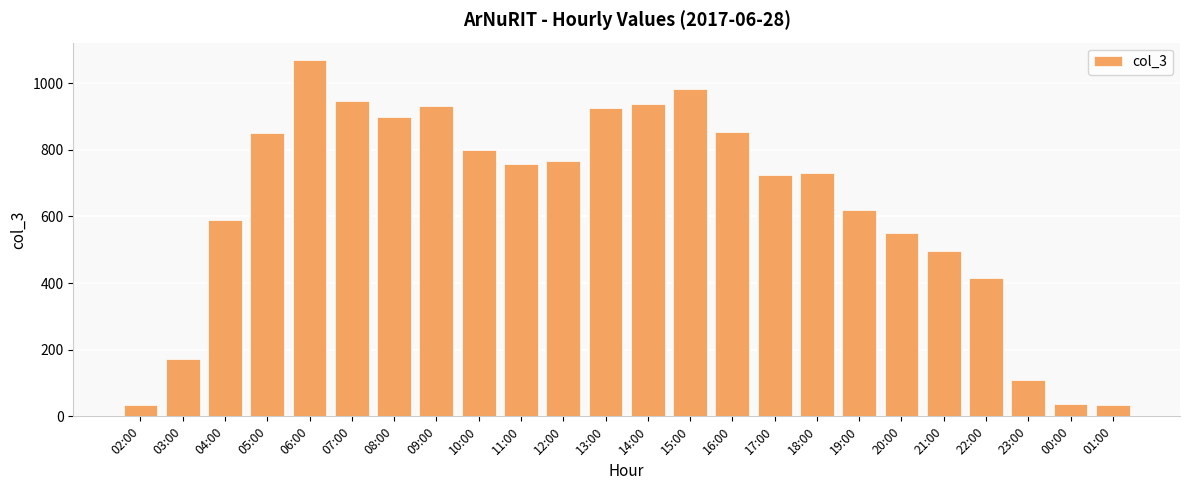

Where is the data nearest to the value 550?

20:00